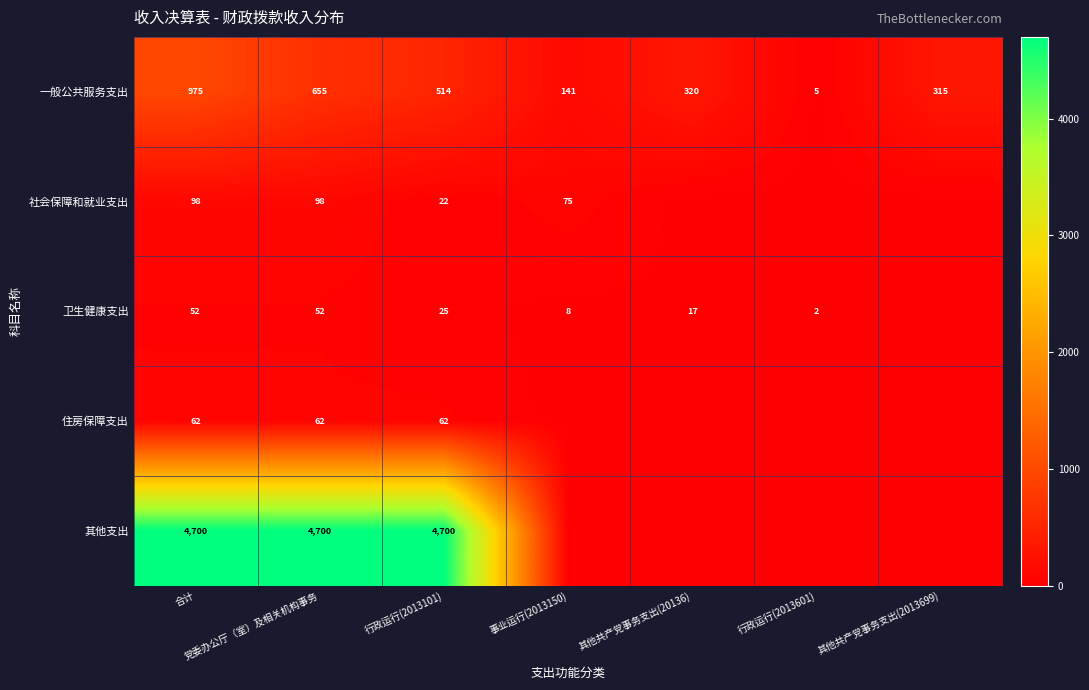

What is the difference between the 卫生健康支出 values at 党委办公厅（室）及相关机构事务 and 行政运行(2013101)?

27